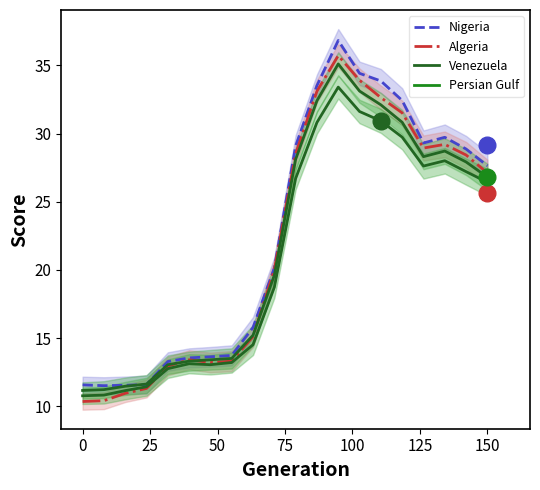

What is the lowest value of the Venezuela (col_7) series?

10.8